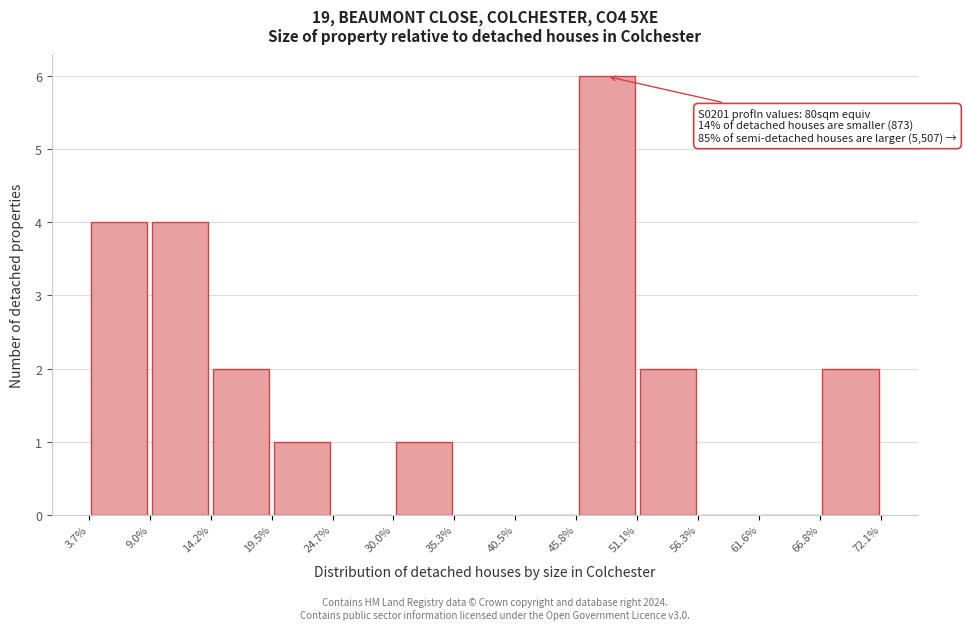

Over which range of the x-axis is the bar tallest?

45.8% to 51.1%